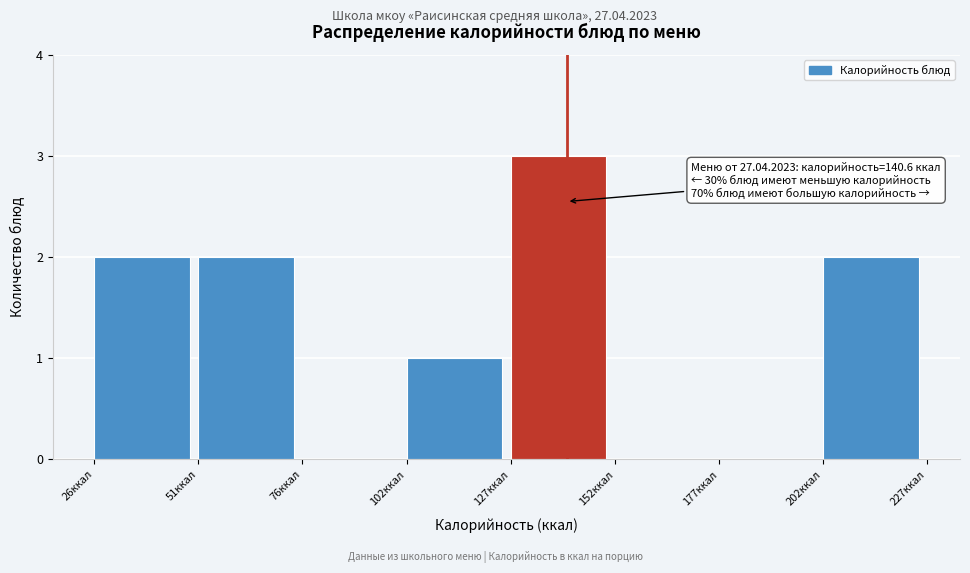

Which range on the x-axis has the tallest bar?

125 to 150